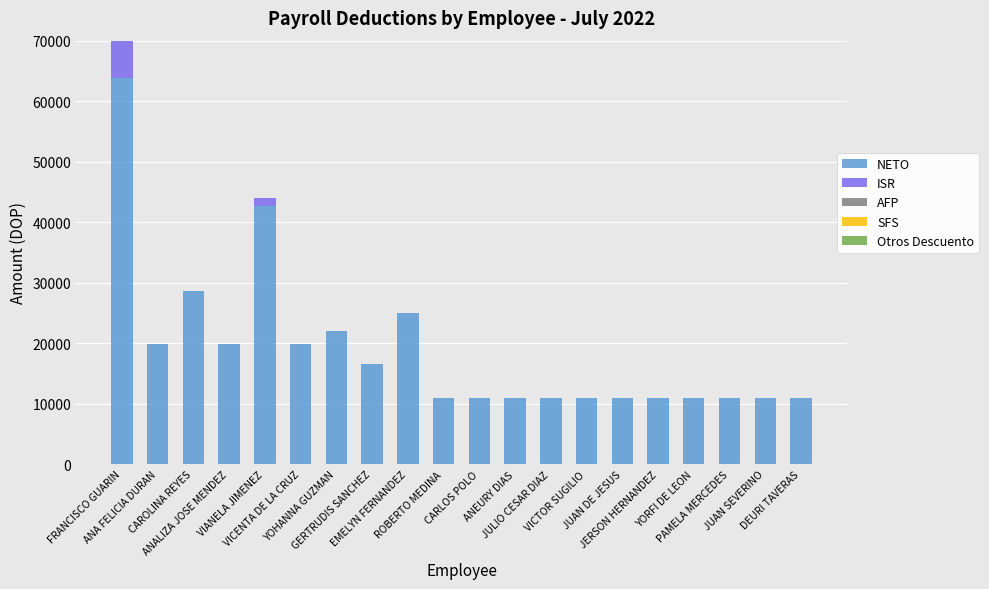

What is the sum of all NETO values?

378906.9